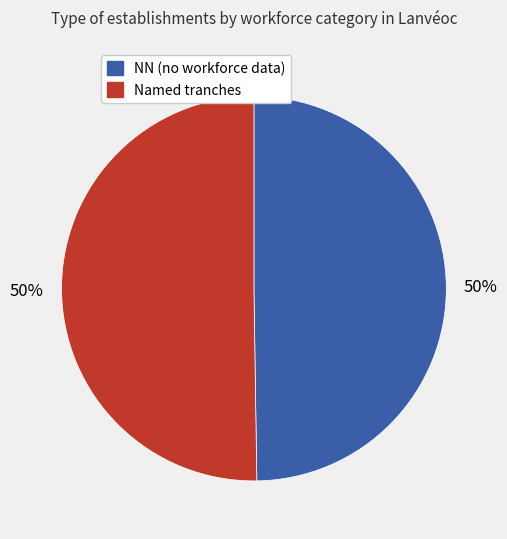

To the nearest percent, what is the average slice percentage?

50%